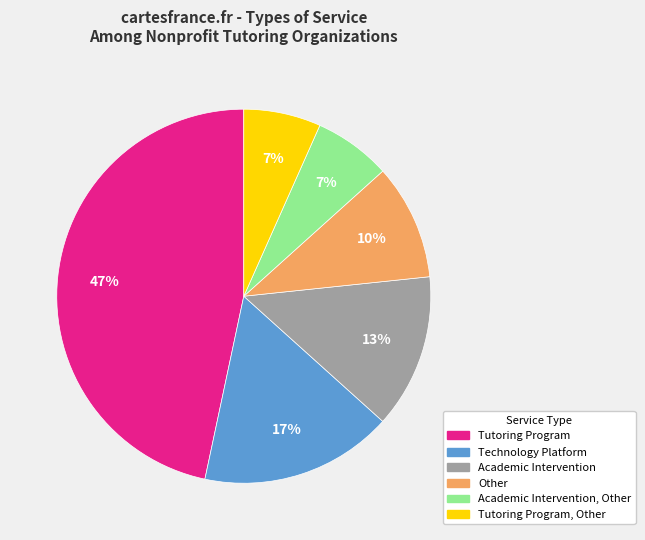

Is there a majority slice in this chart?

No